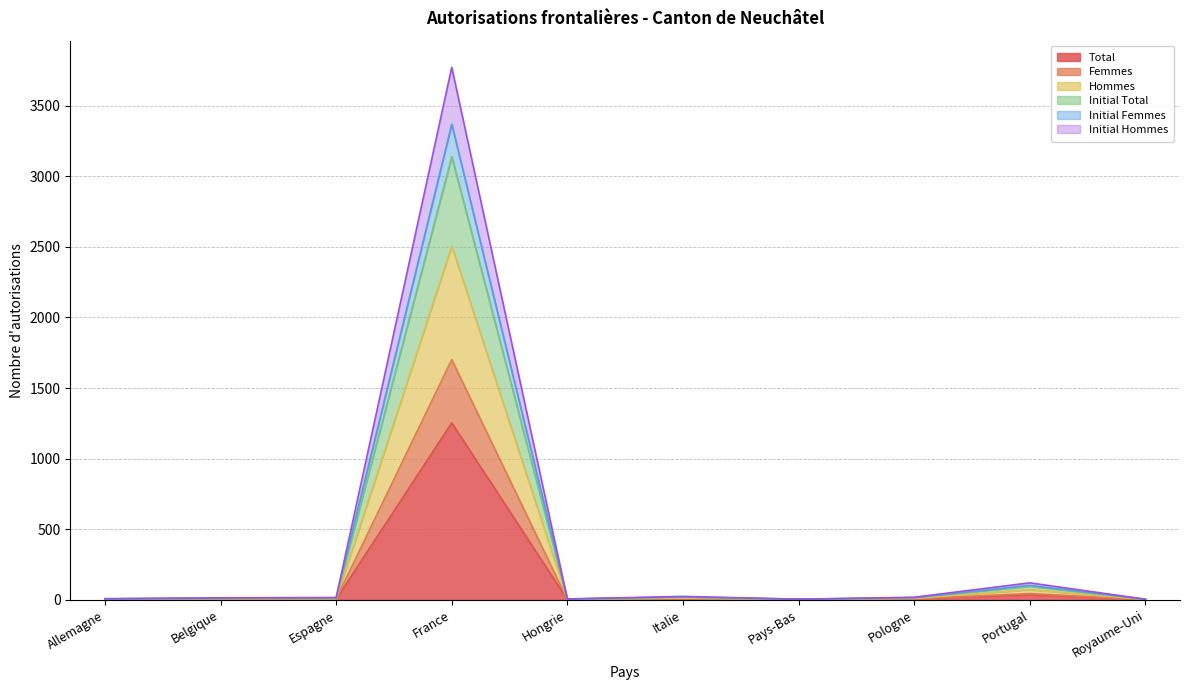

True or false: Initial Total and Initial Hommes cross at least once.

False